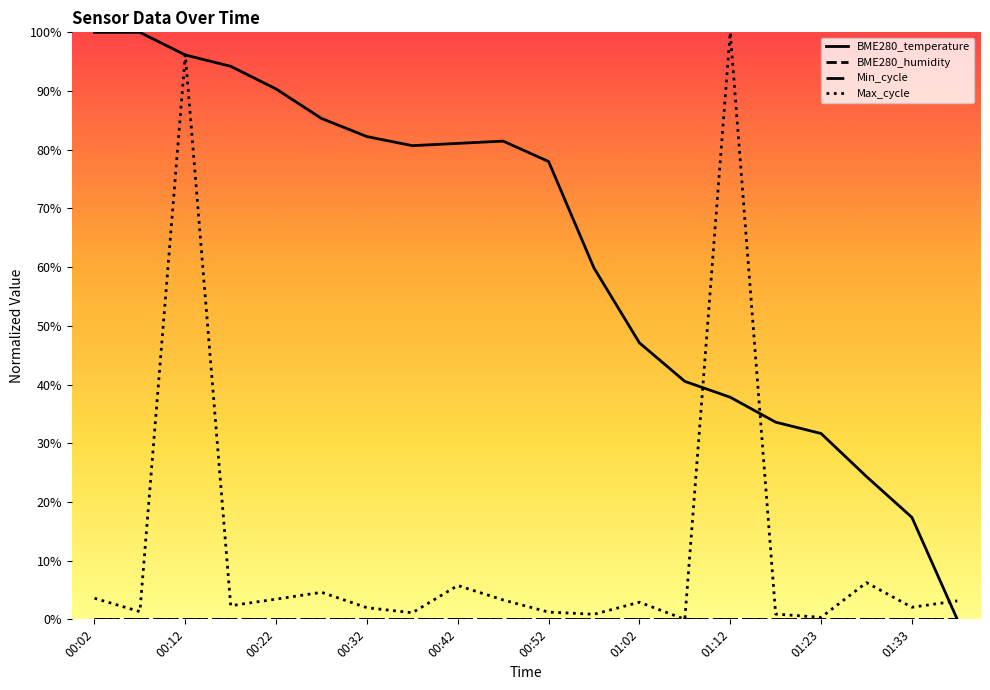

How many lines are shown in the chart?

2